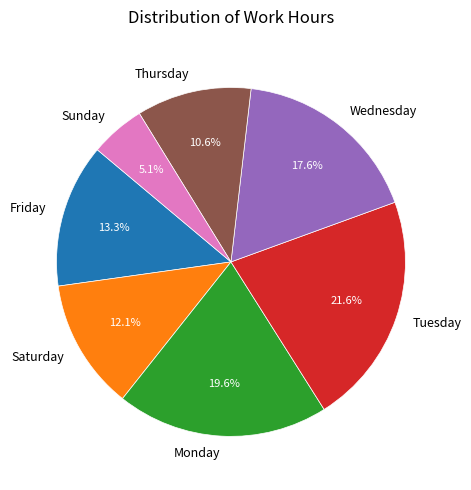

What percentage do Sunday and Monday together represent?

24.7%